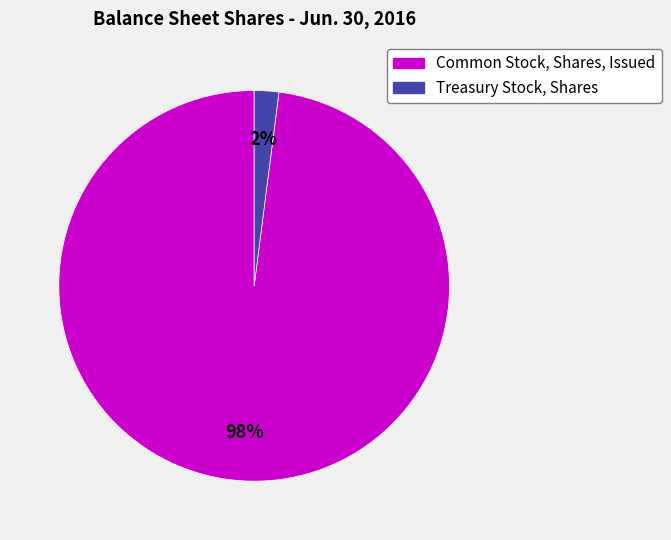

To the nearest percent, what is the difference between the Common Stock, Shares, Issued and Treasury Stock, Shares slice percentages?

96%